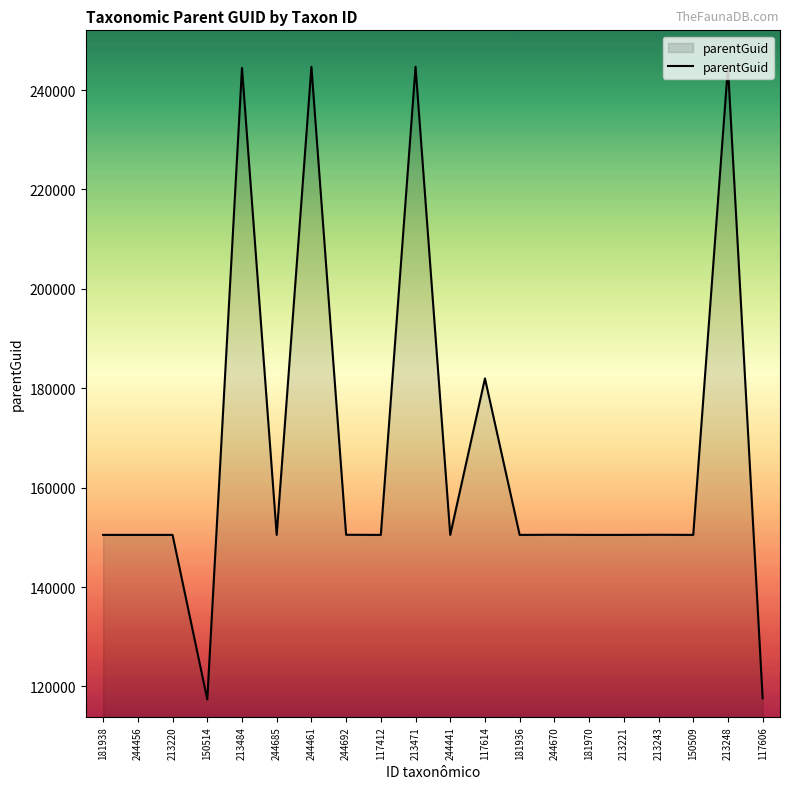

What is the smallest value displayed?

117399